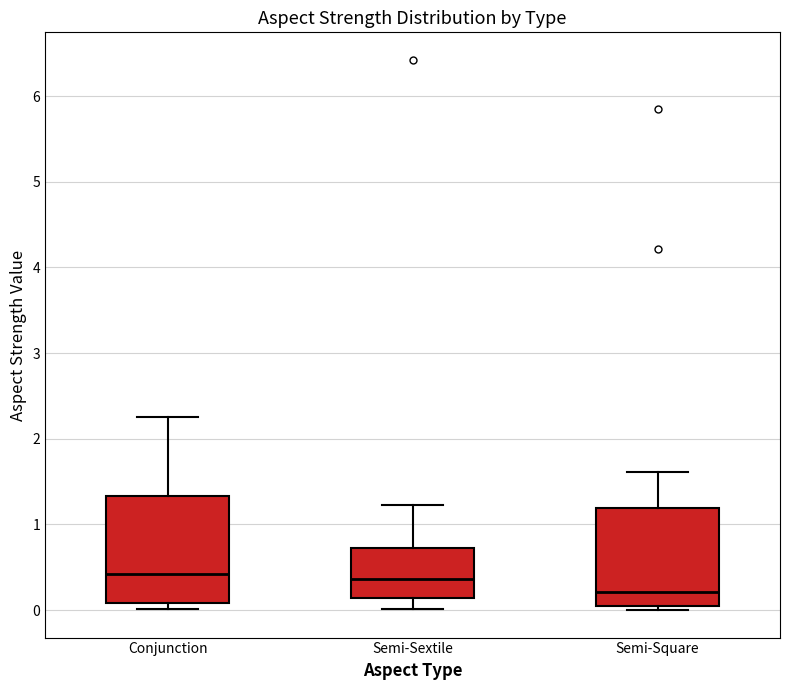

Reading left to right, transcribe this box plot: for each box, give where its median line is, the range the box spans, and where its two whiskers end, as read against the y-axis. The values are not printed on the chart, so give them approximately, as read against the axis.

Conjunction: median 0.4, box 0.1 to 1.3, whiskers 0.0 to 2.2
Semi-Sextile: median 0.4, box 0.1 to 0.7, whiskers 0.0 to 1.2
Semi-Square: median 0.2, box 0.0 to 1.2, whiskers 0.0 (just below the box's lower edge) to 1.6